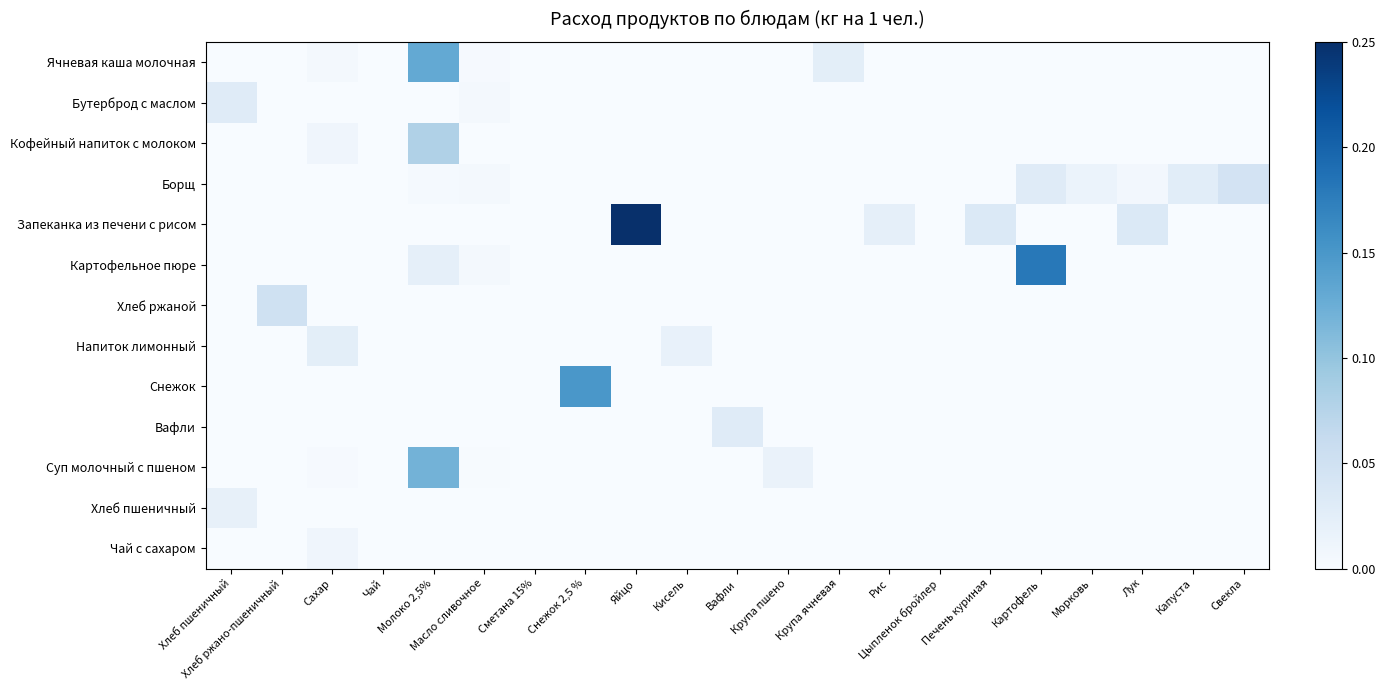

Which has a higher value, Сметана 15% or Крупа ячневая?

Крупа ячневая